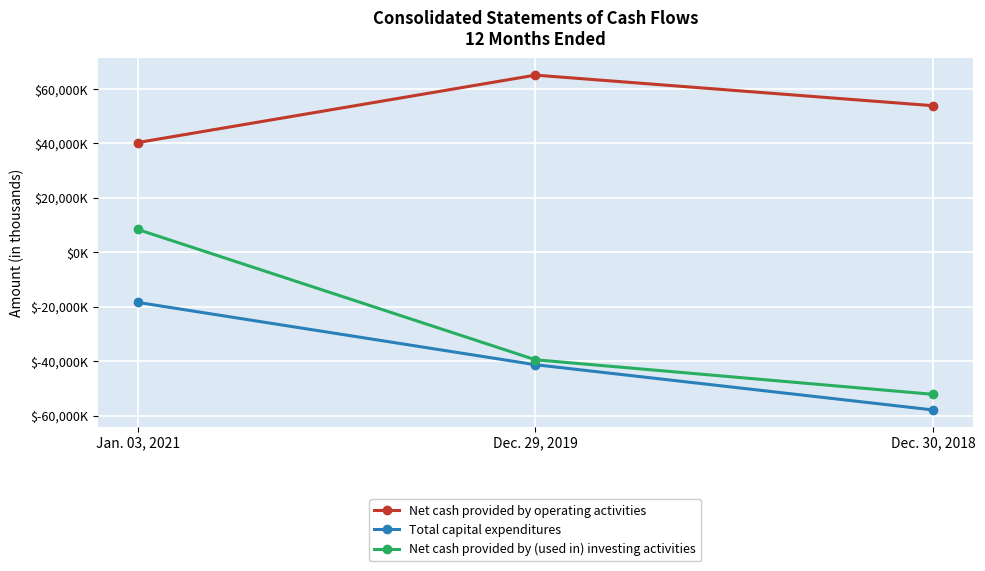

What is the highest value of the Total capital expenditures series?

-18369